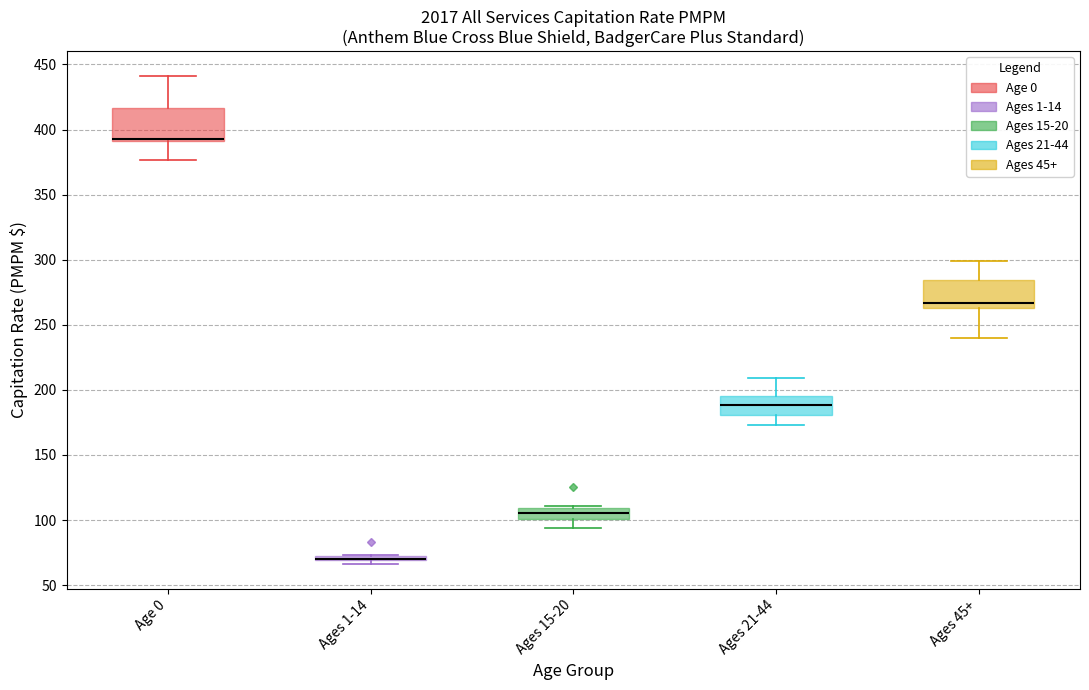

Where is the lower edge of the box for Ages 21-44 on the y-axis? The values are not printed on the chart, so give them approximately, as read against the axis.

180